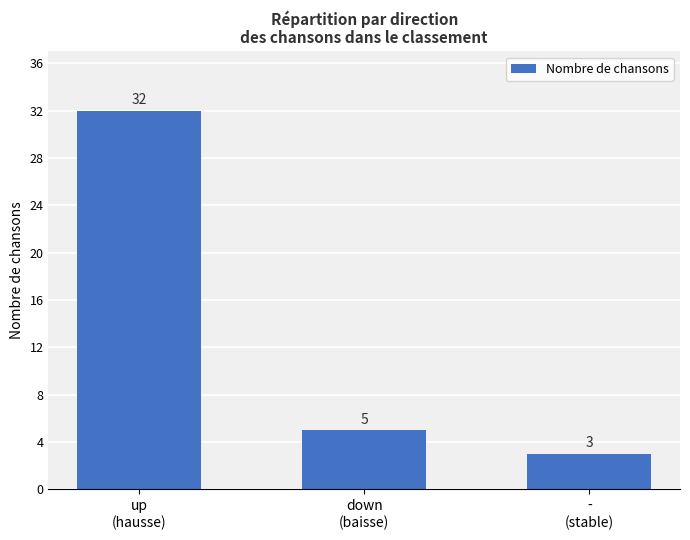

What position from the right is down
(baisse)?

2